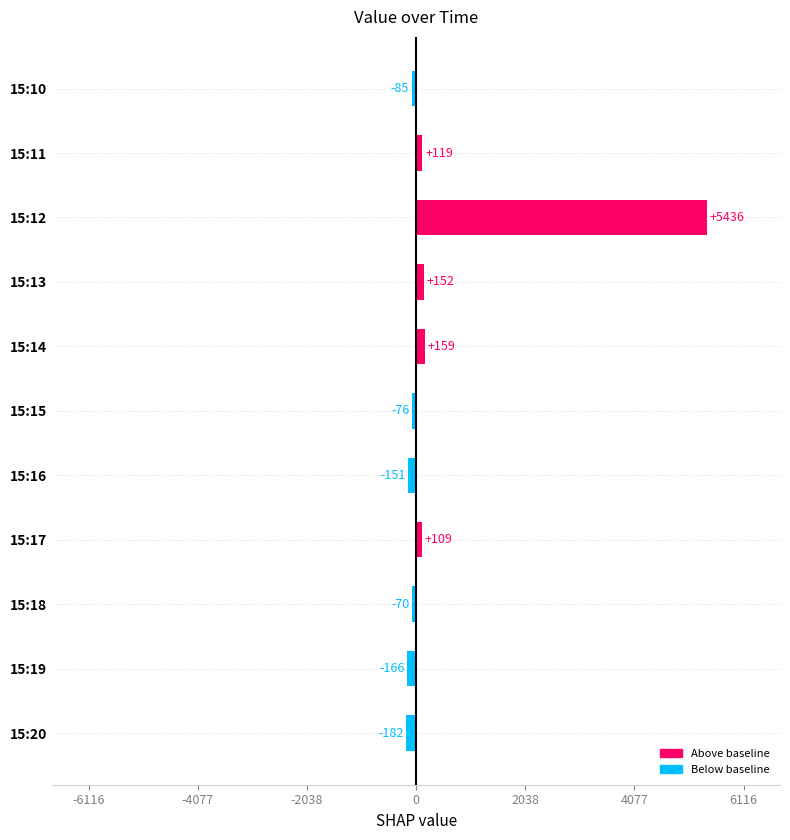

How many negative values are there?

6